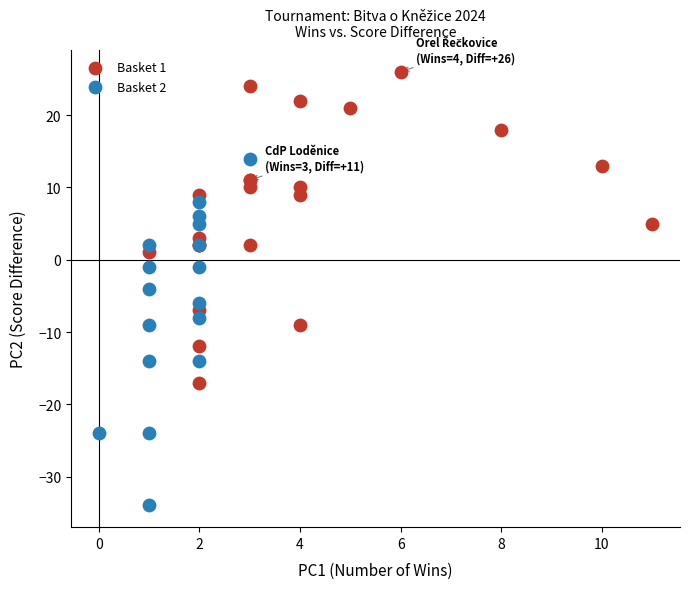

Which series contains the lowest Y value?

Basket 2